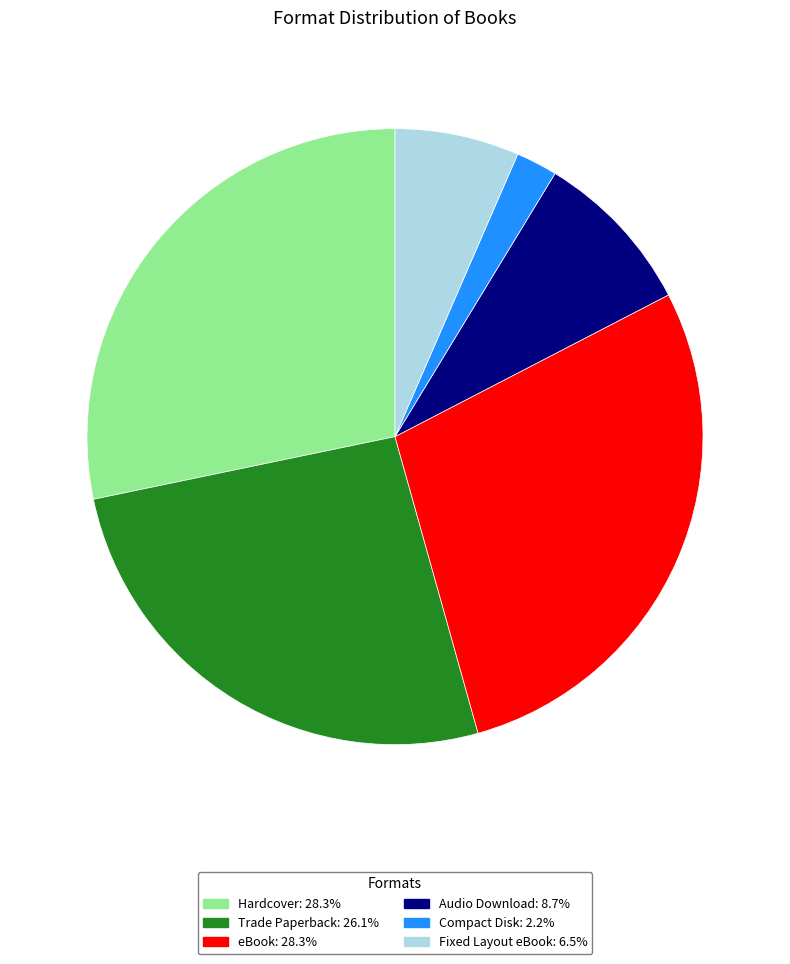

Is there a majority slice in this chart?

No